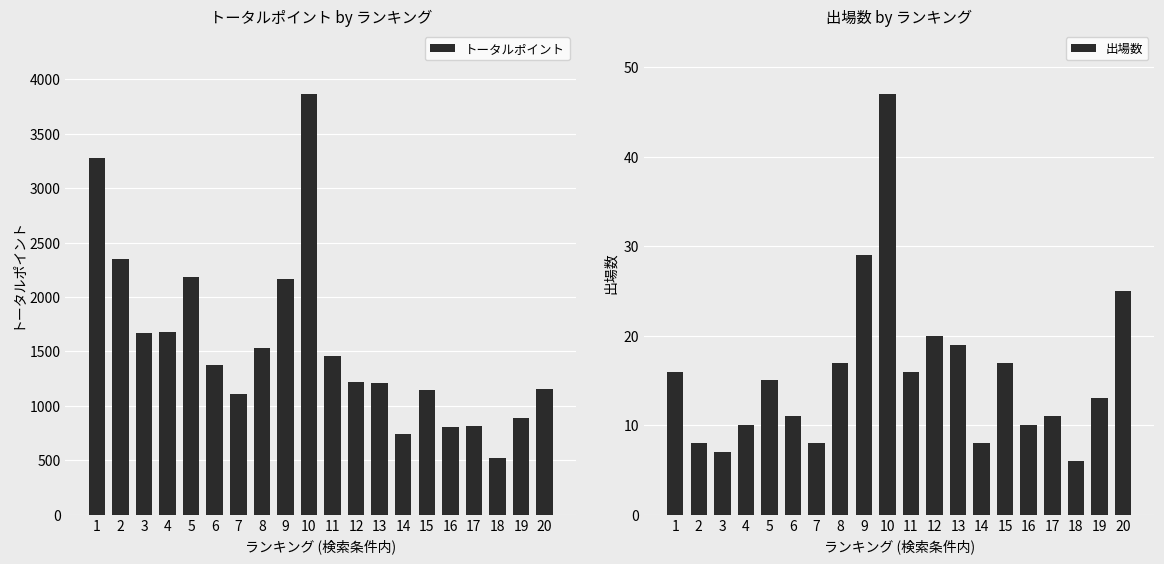

What is the difference between the 出場数 values at 1 and 4?

6